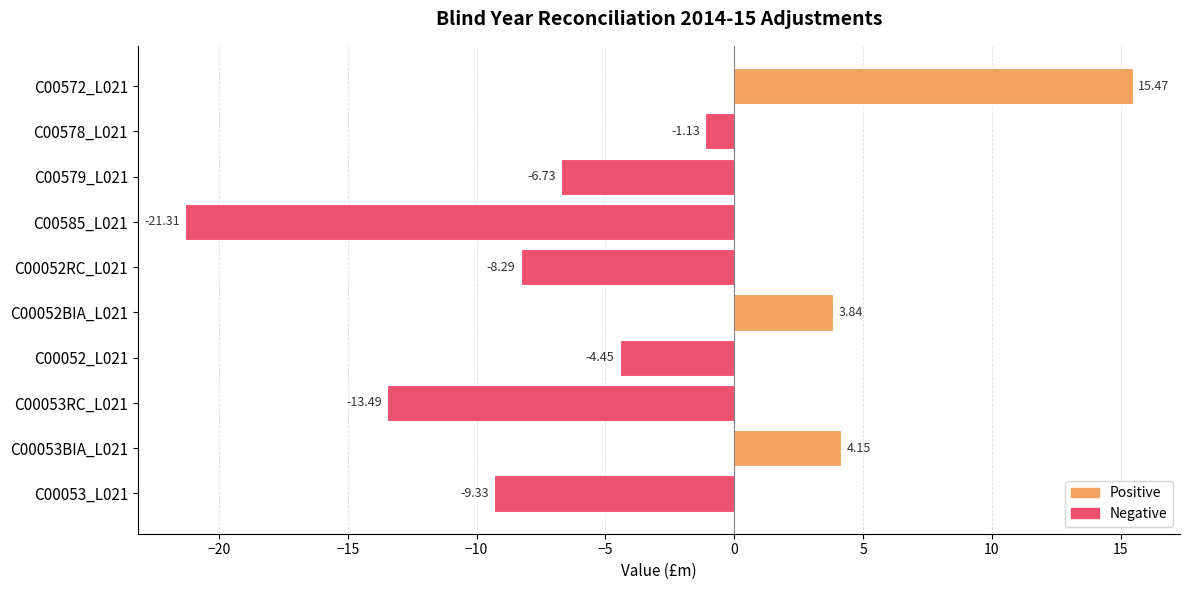

How many bars are there in total?

10